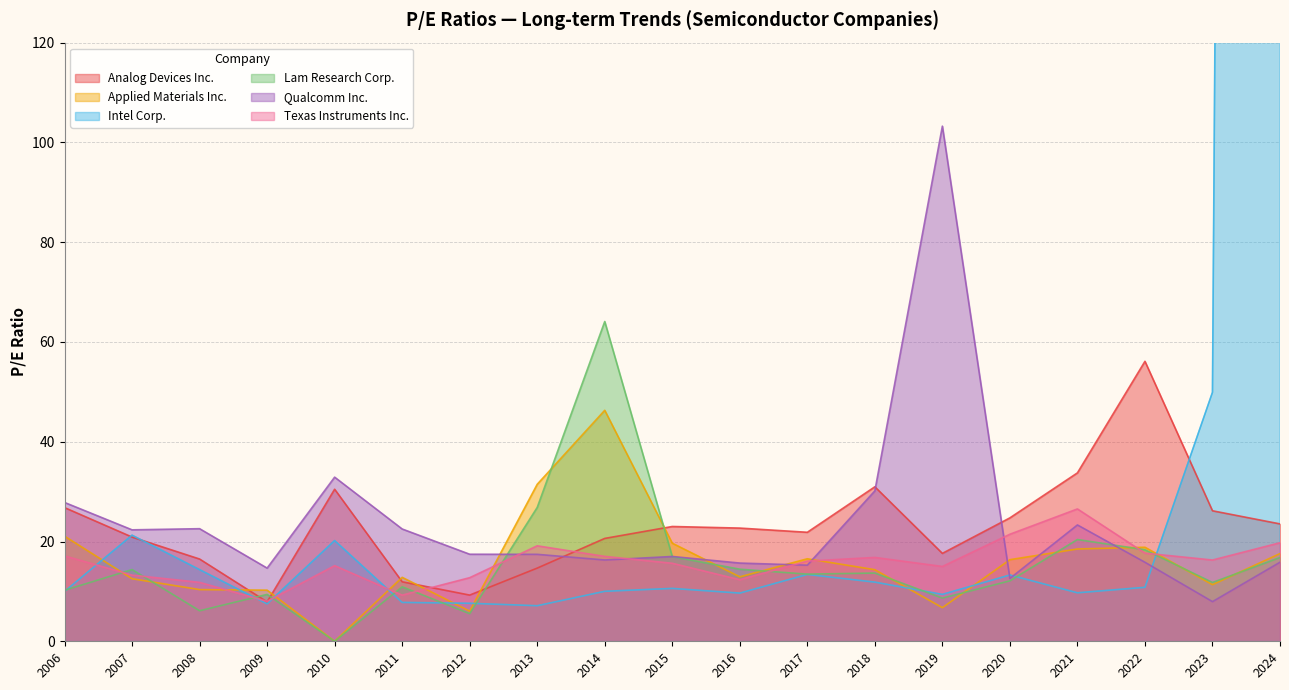

How many interior local valleys does the Texas Instruments Inc. series have?

5